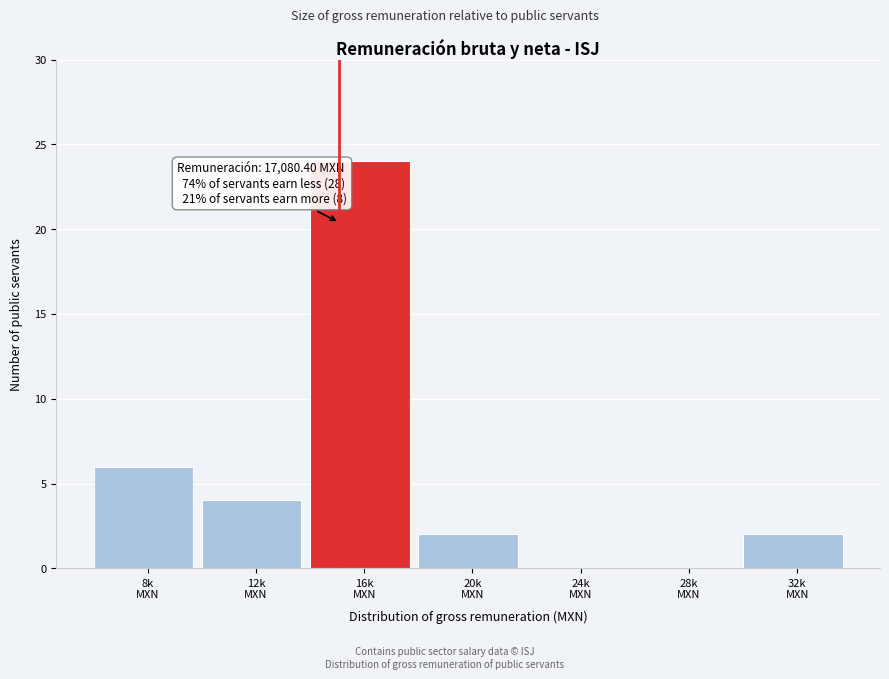

What is the sum of all values?

38